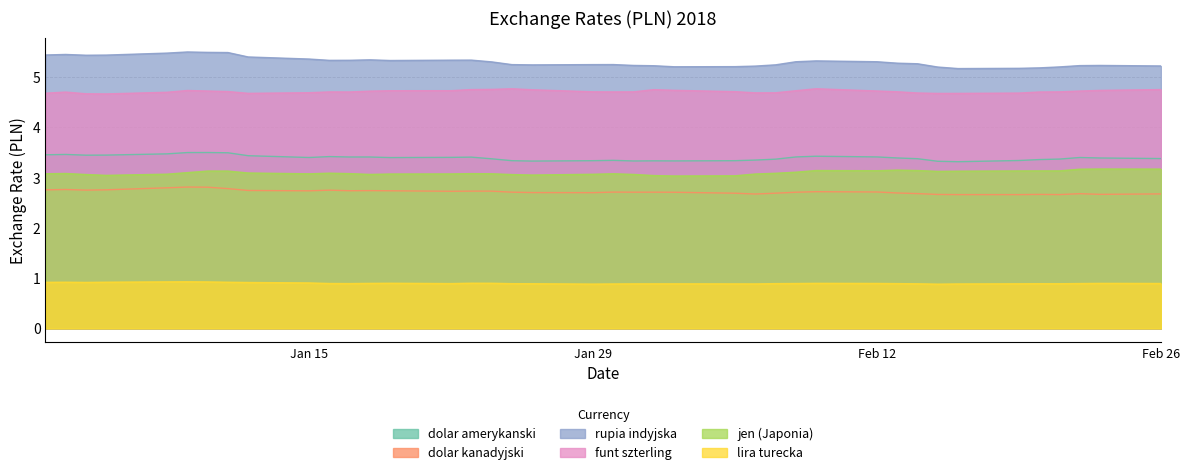

What is the spread (max minus min) of values at Feb 26?

4.3